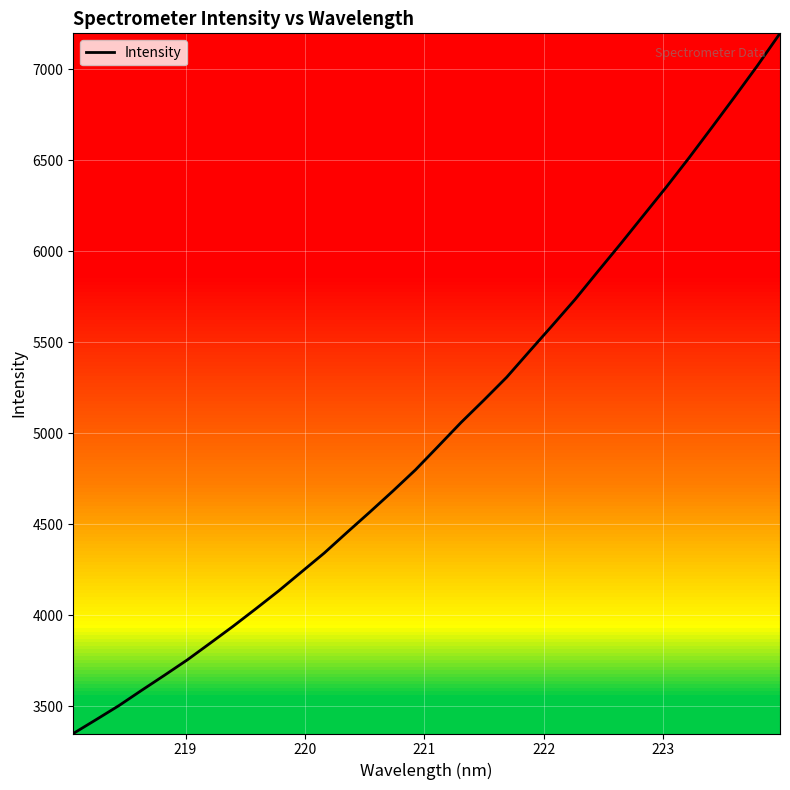

What is the greatest value displayed?

7198.3